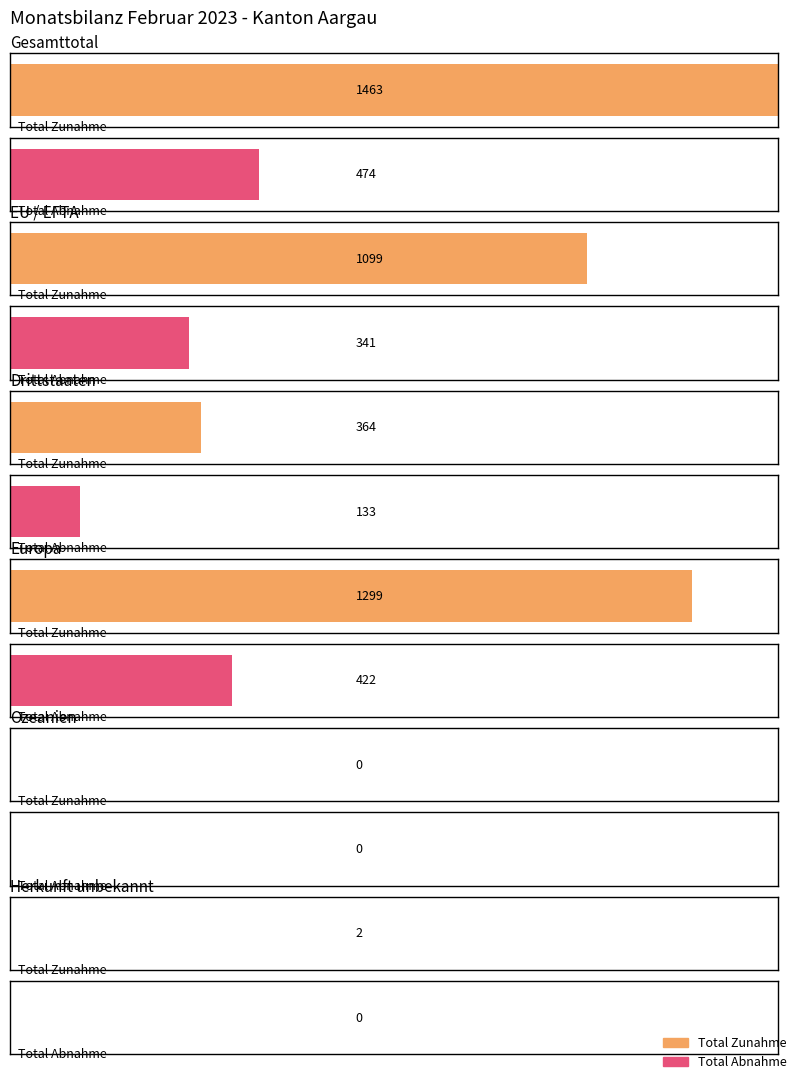

True or false: Erwerb Schweizer Bürgerrecht has a value of -67 at Herkunft unbekannt.

False